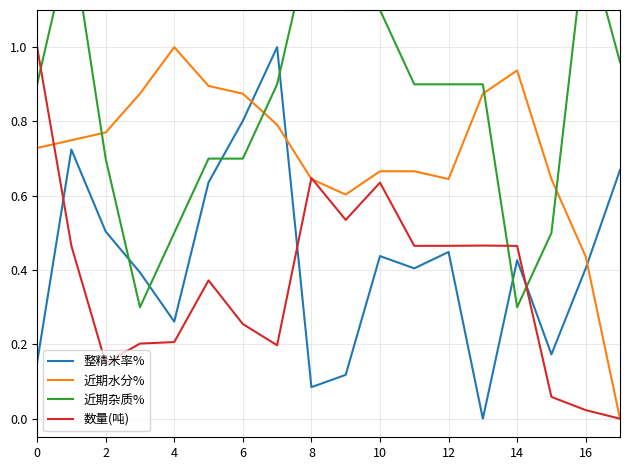

How many series are shown in this chart?

4